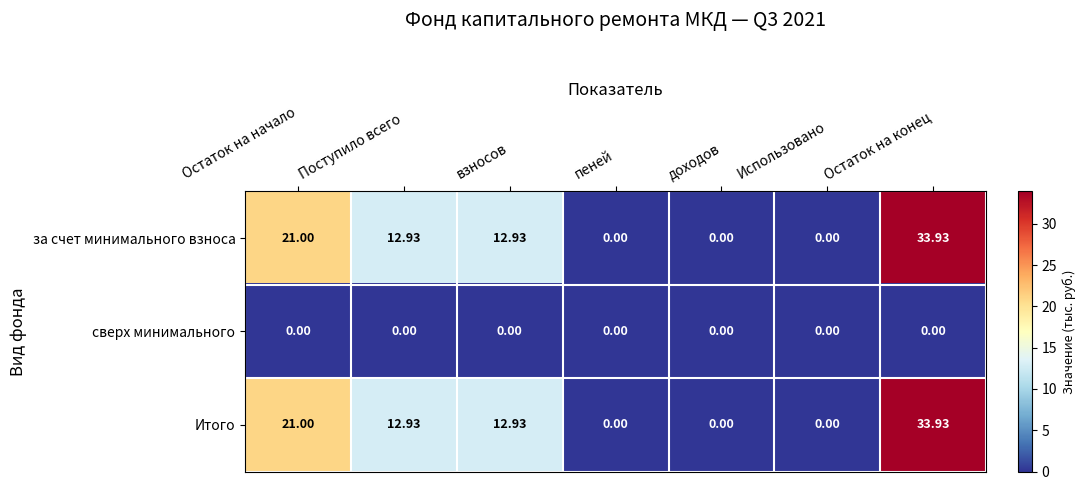

At which label does Итого first exceed 12?

Остаток на начало